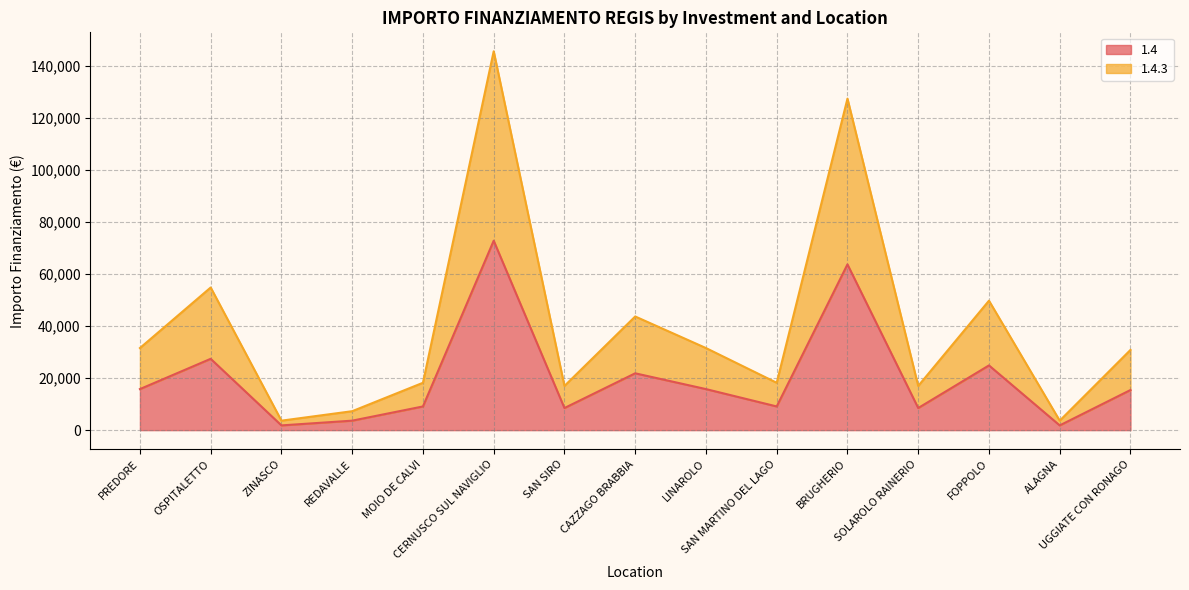

Which series has the largest total across all categories?

1.4.3